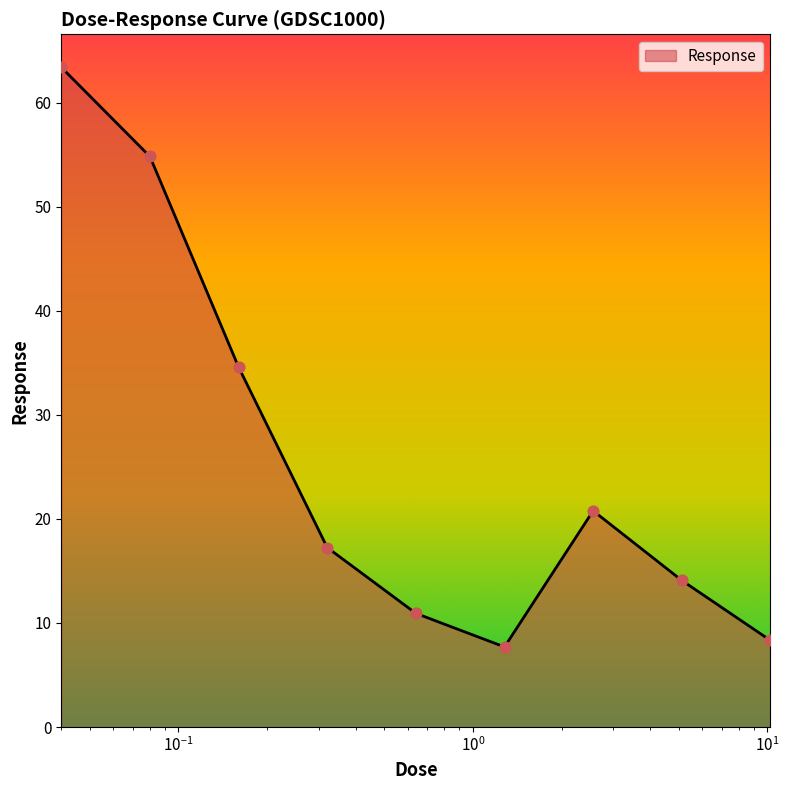

What is the maximum value shown in the chart?

63.4